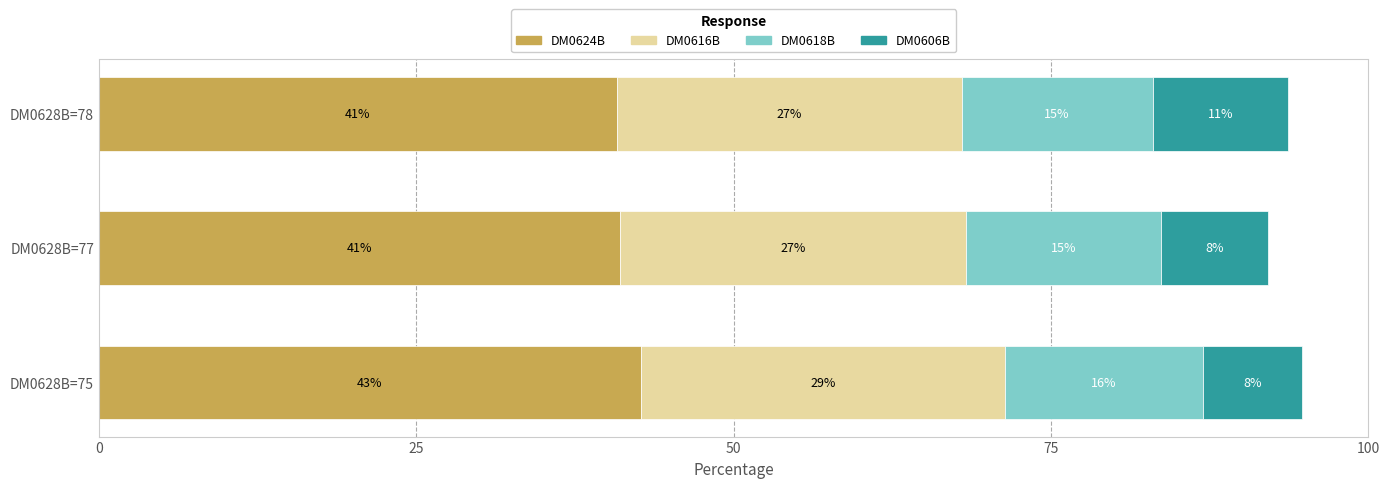

What are all the series names shown in the legend?

DM0624B, DM0616B, DM0618B, DM0606B